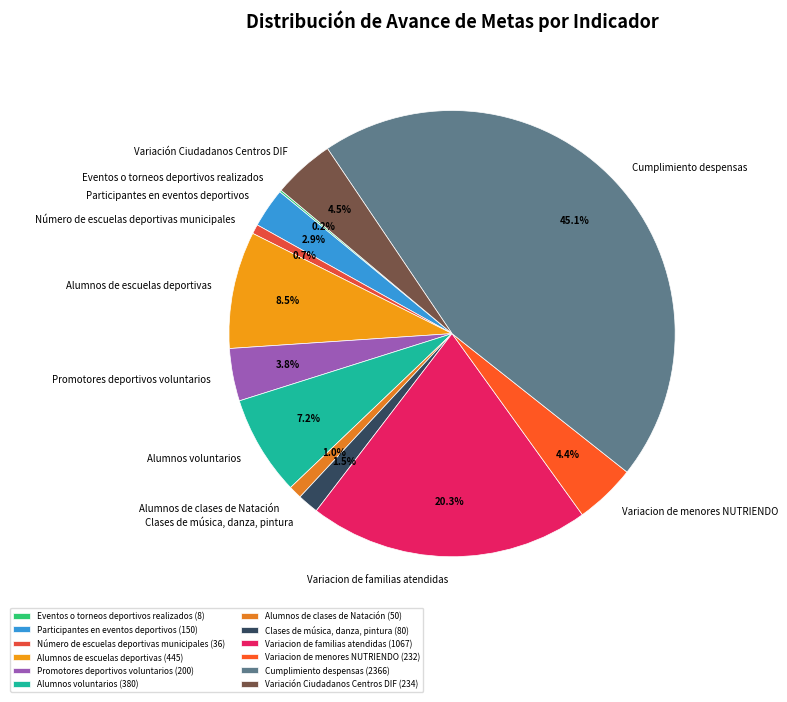

Which has a higher value, Promotores deportivos voluntarios or Participantes en eventos deportivos?

Promotores deportivos voluntarios